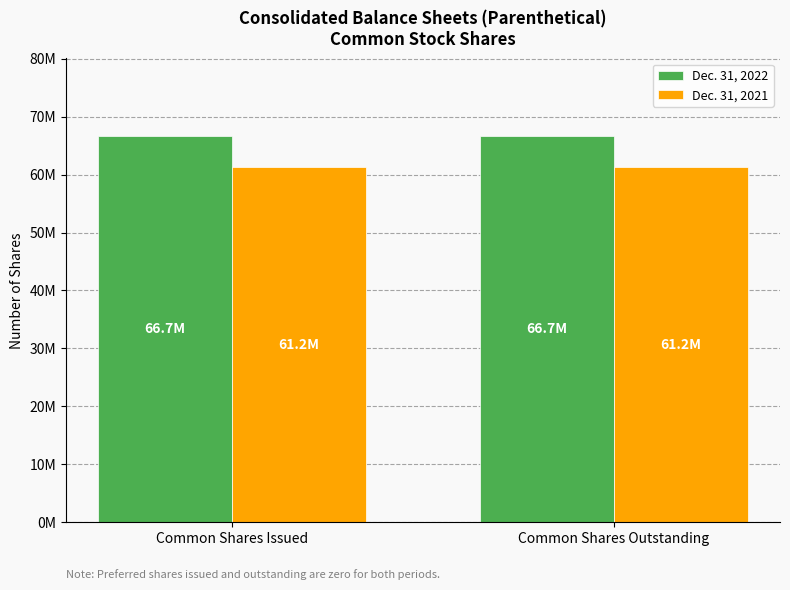

Are the bars grouped side by side (vs. stacked)?

Yes